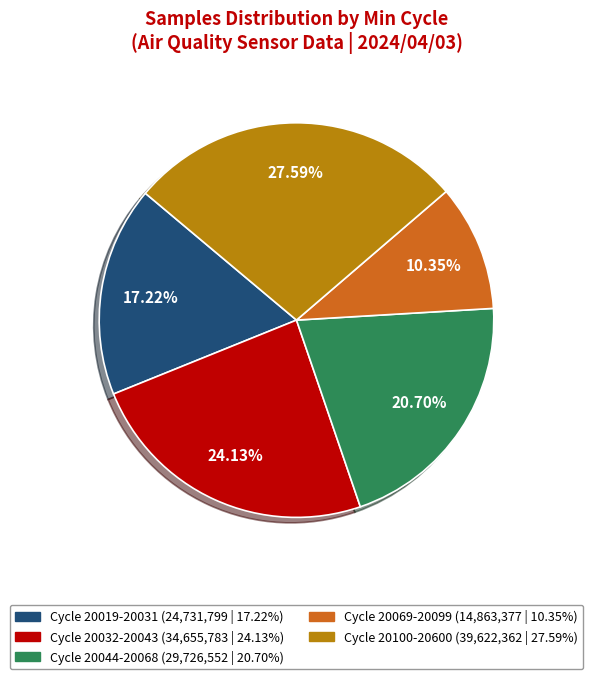

Is there any slice that represents more than half of the pie?

No